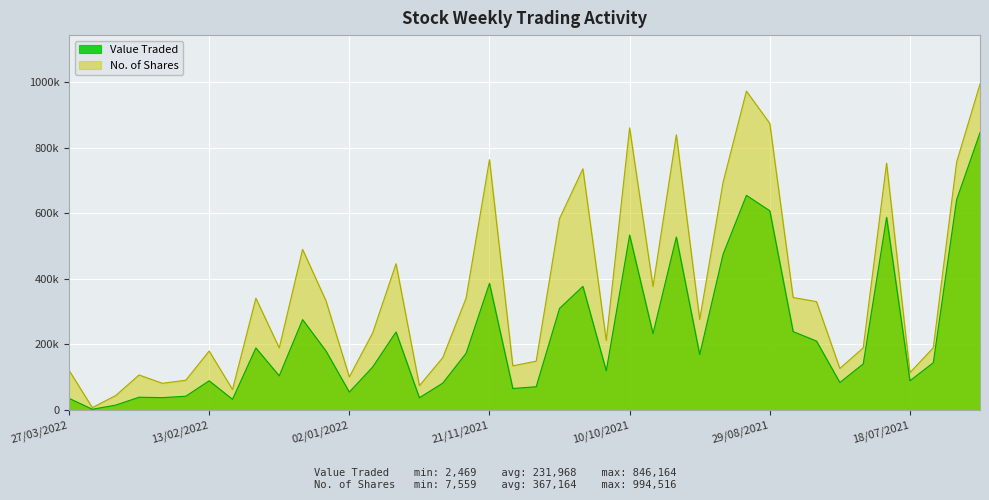

What is the sum of all Value Traded values?

9278756